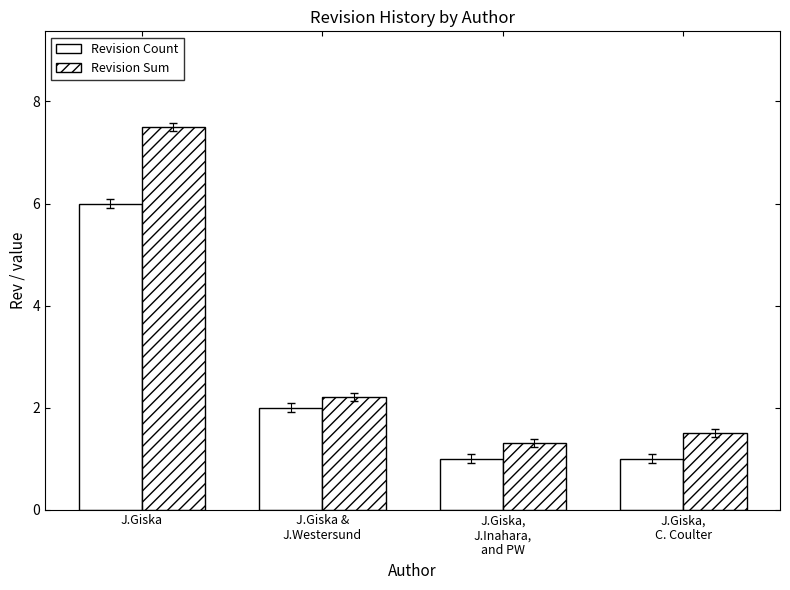

How many values in the Revision Count series are below 2?

2